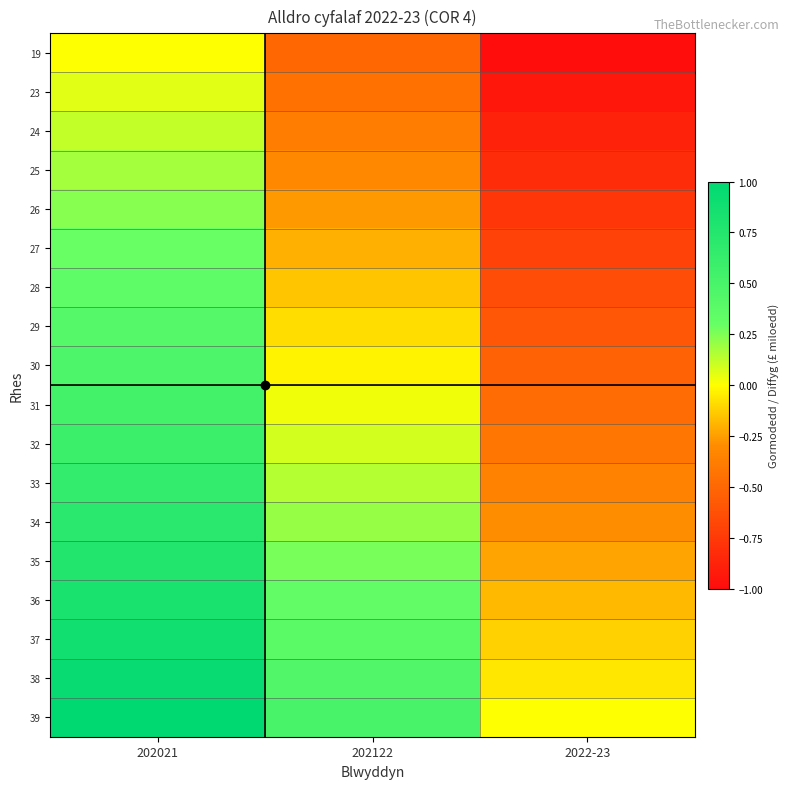

Count the number of categories in the chart.

3